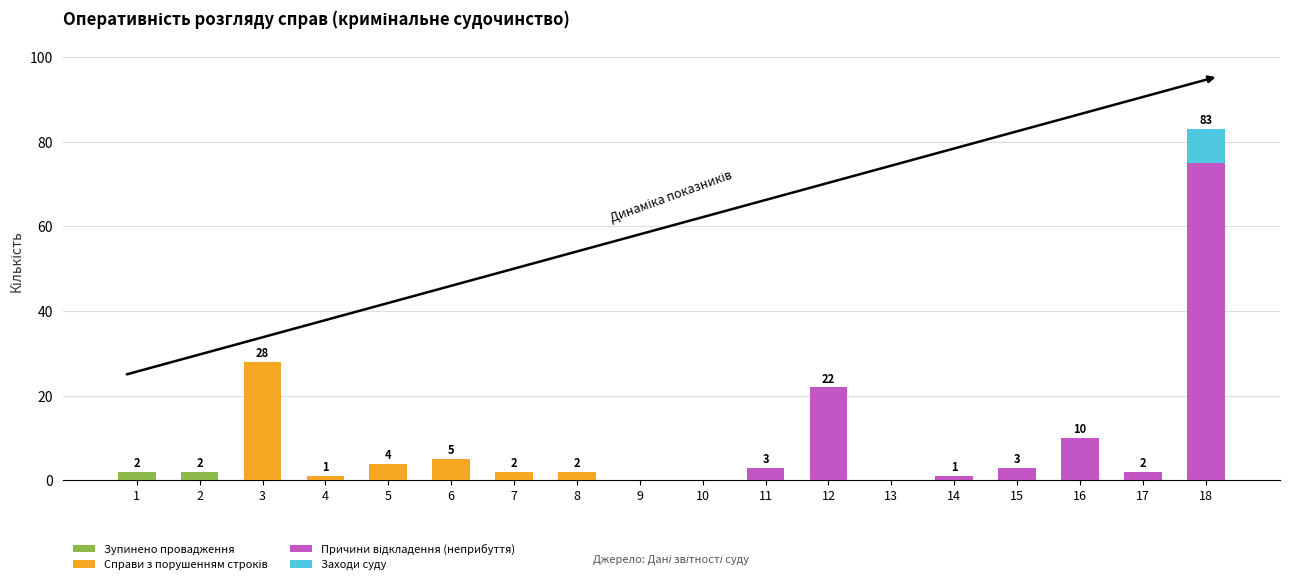

At which category is the sum across all series the highest?

18